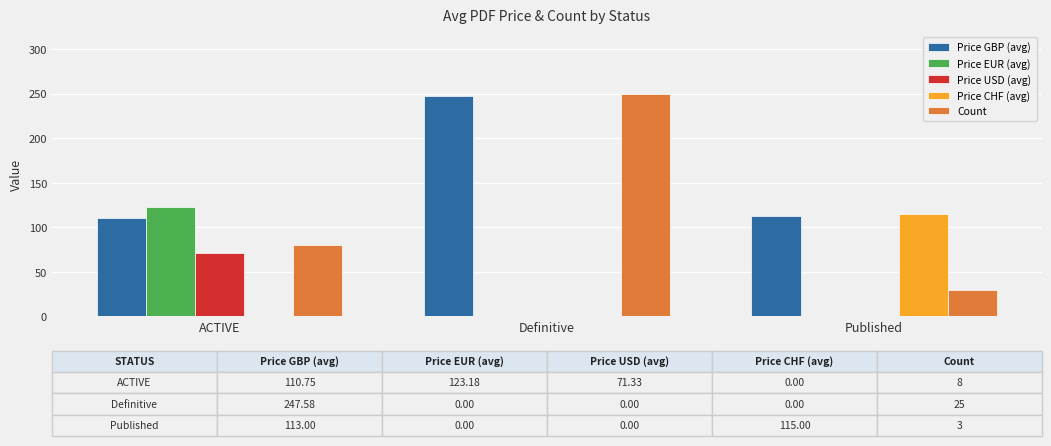

Which category has the highest value across all series?

Definitive